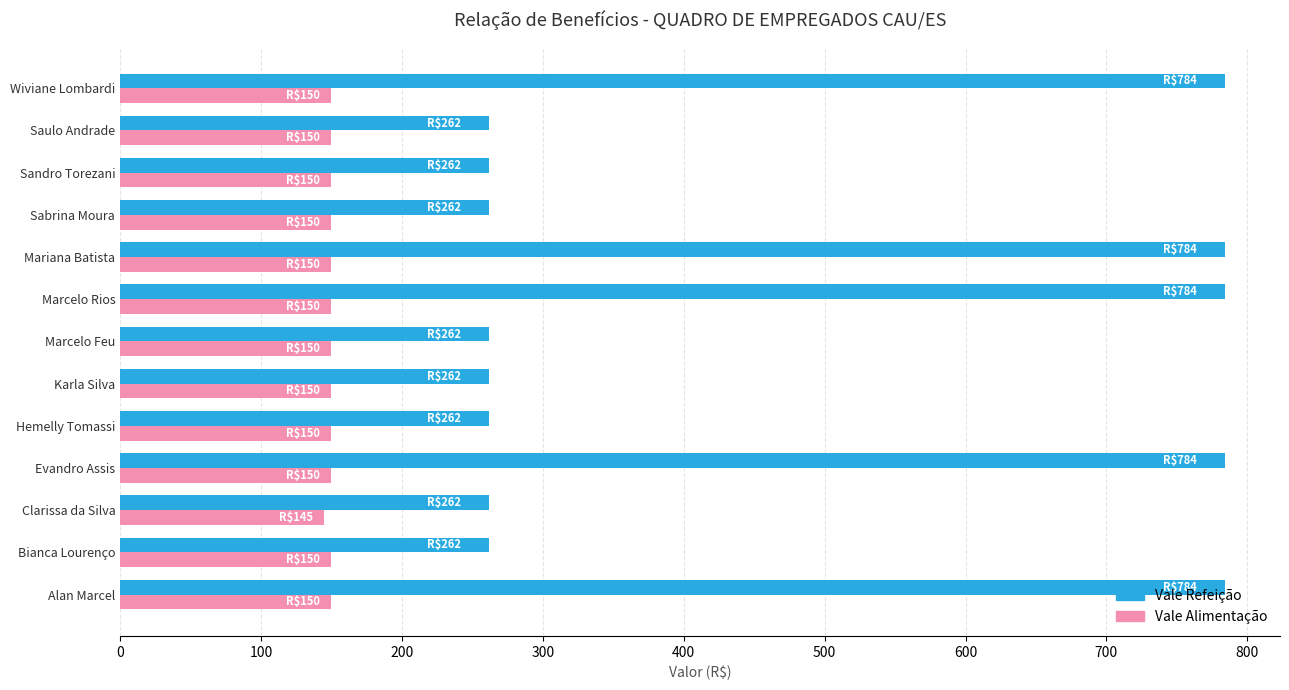

The Vale Alimentação series shows 150 at Sabrina Moura. True or false?

True